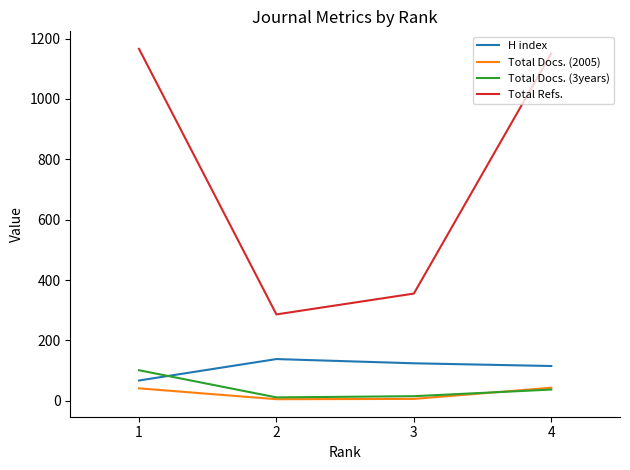

Where is Total Docs. (3years) nearest to the value 56?

4